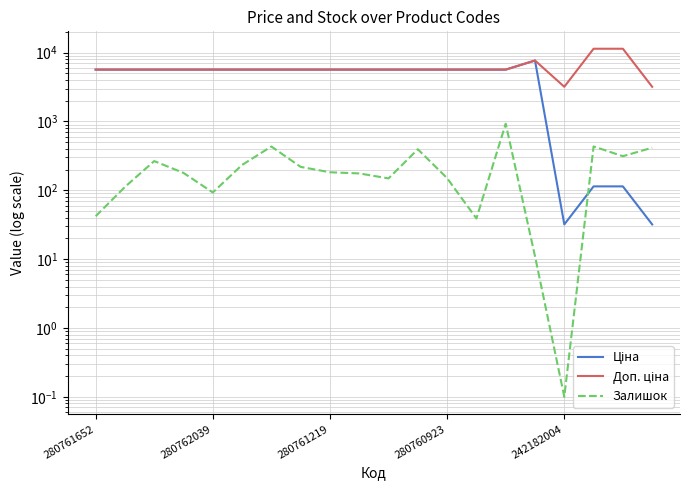

What are all the series names shown in the legend?

Ціна, Доп. ціна, Залишок